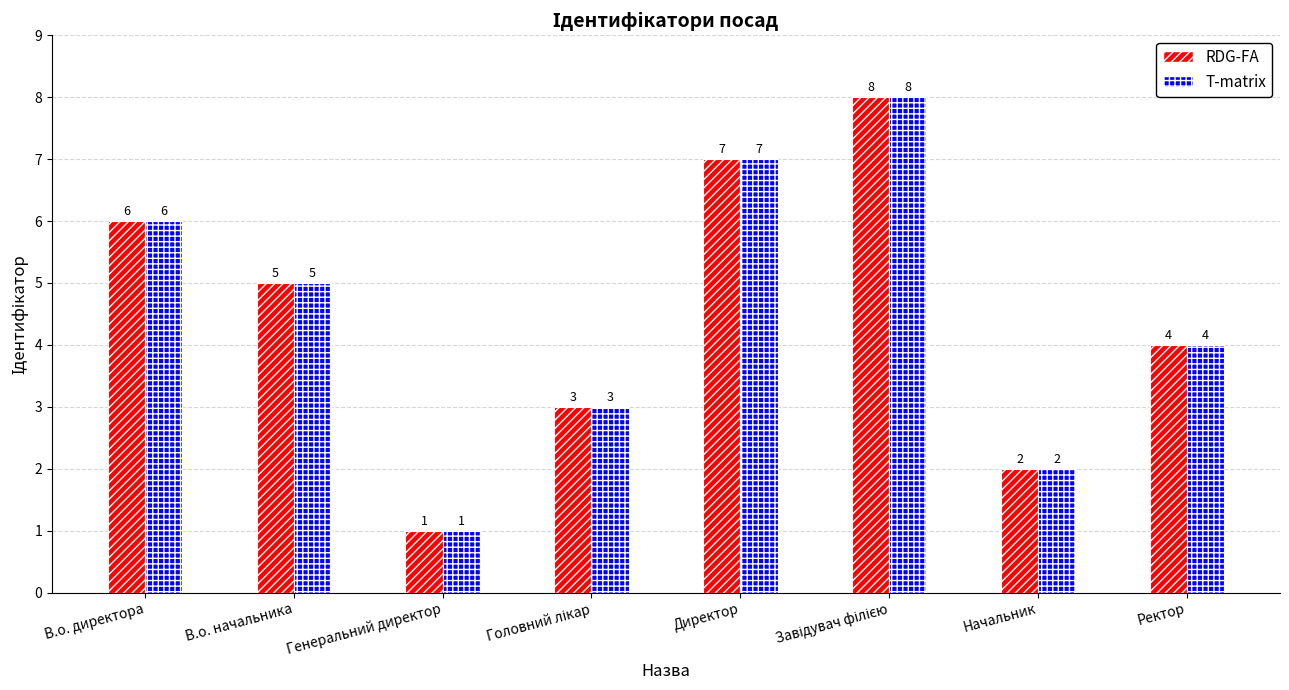

What is the total value across all series at В.о. начальника?

10